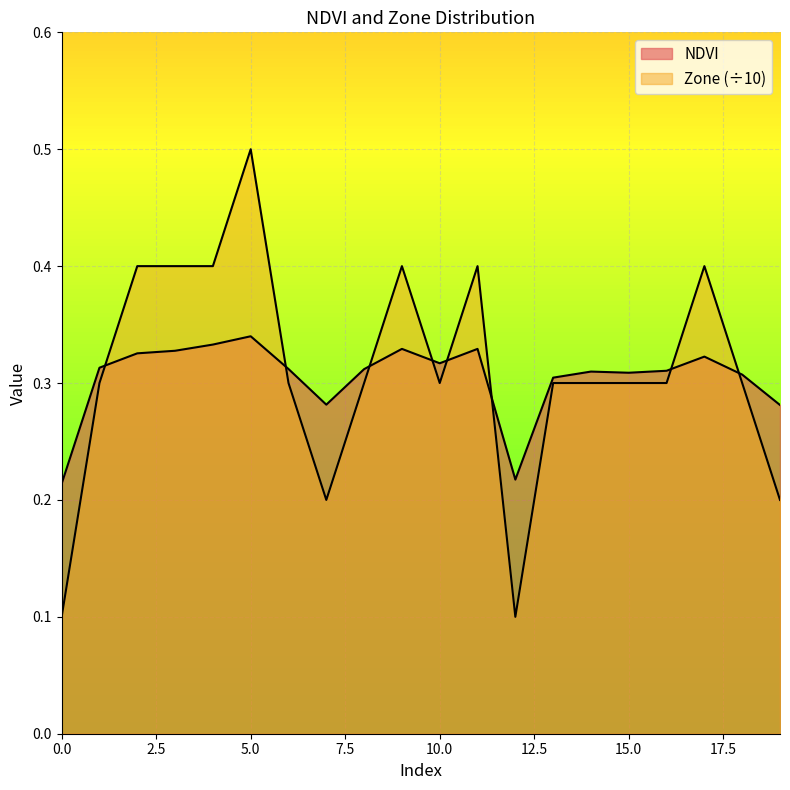

How many interior local valleys does the Zone series have?

3